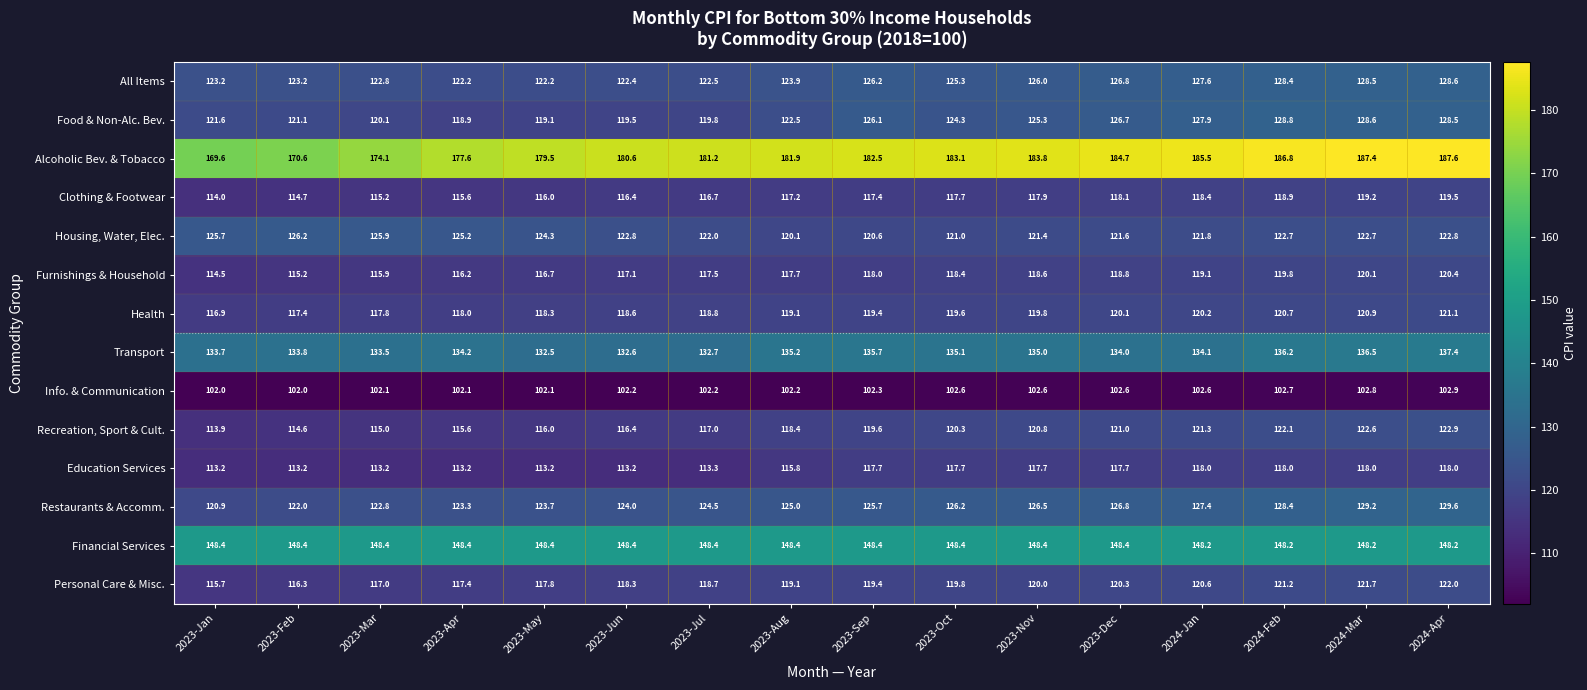

True or false: Food & Non-Alc. Bev. has a value of 203.1 at 2024-Mar.

False